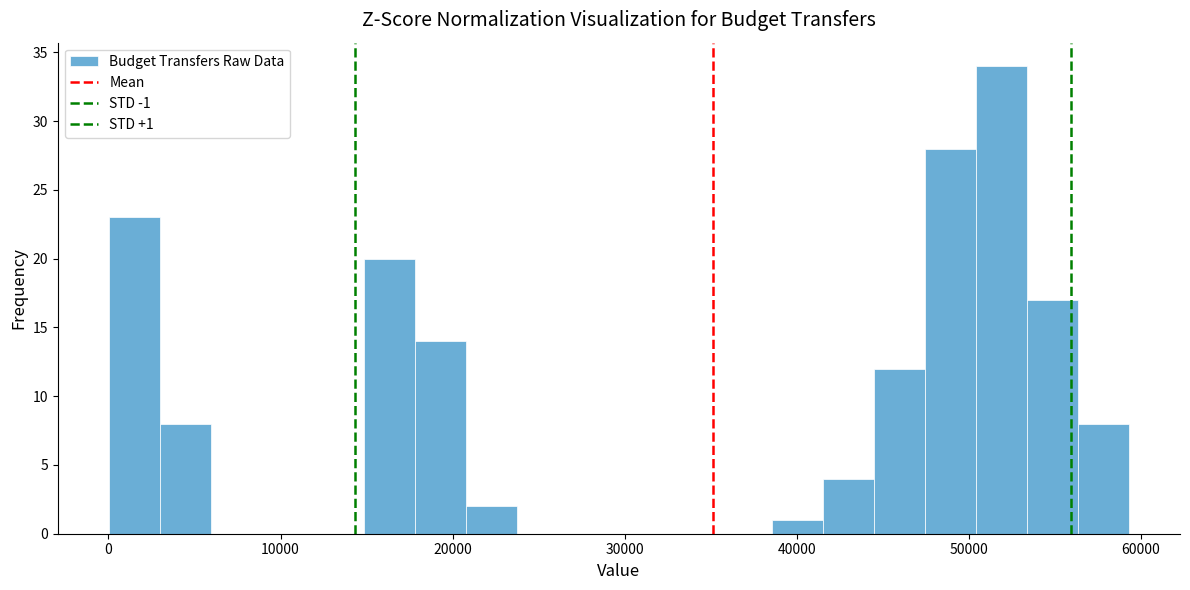

Around what value on the x-axis is the tallest bar? Give the approximate position of its centre, as read against the axis.

52000